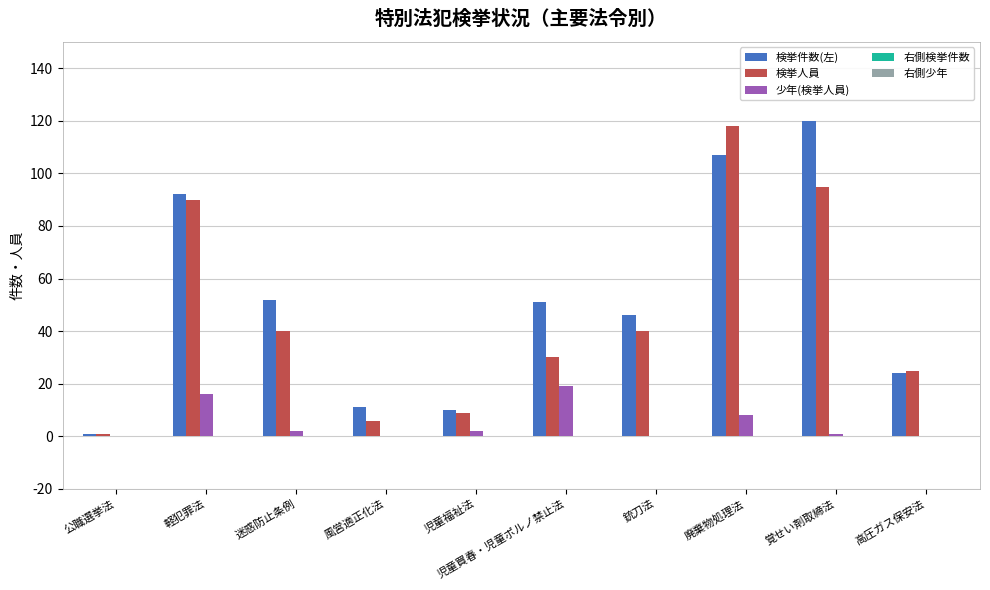

Which series changed the most between 銃刀法 and 廃棄物処理法?

検挙人員